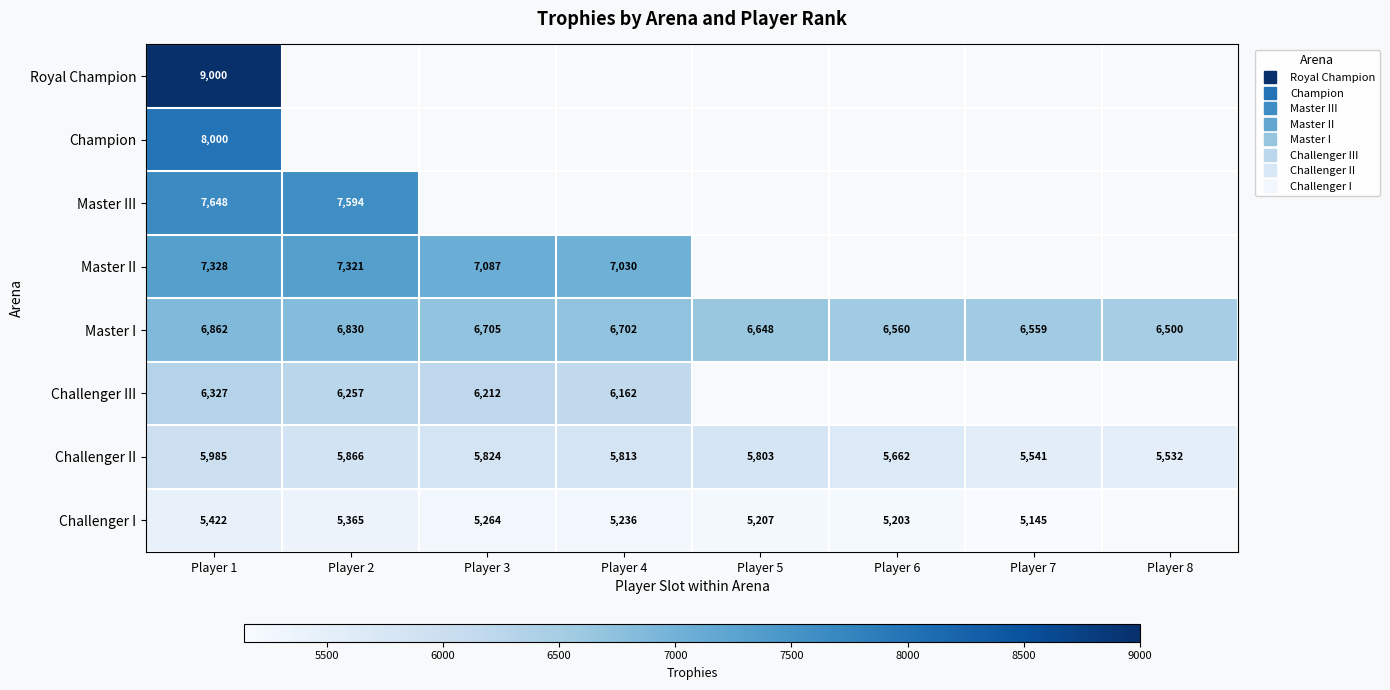

True or false: Challenger III has a value of 1476.1 at Player 3.

False